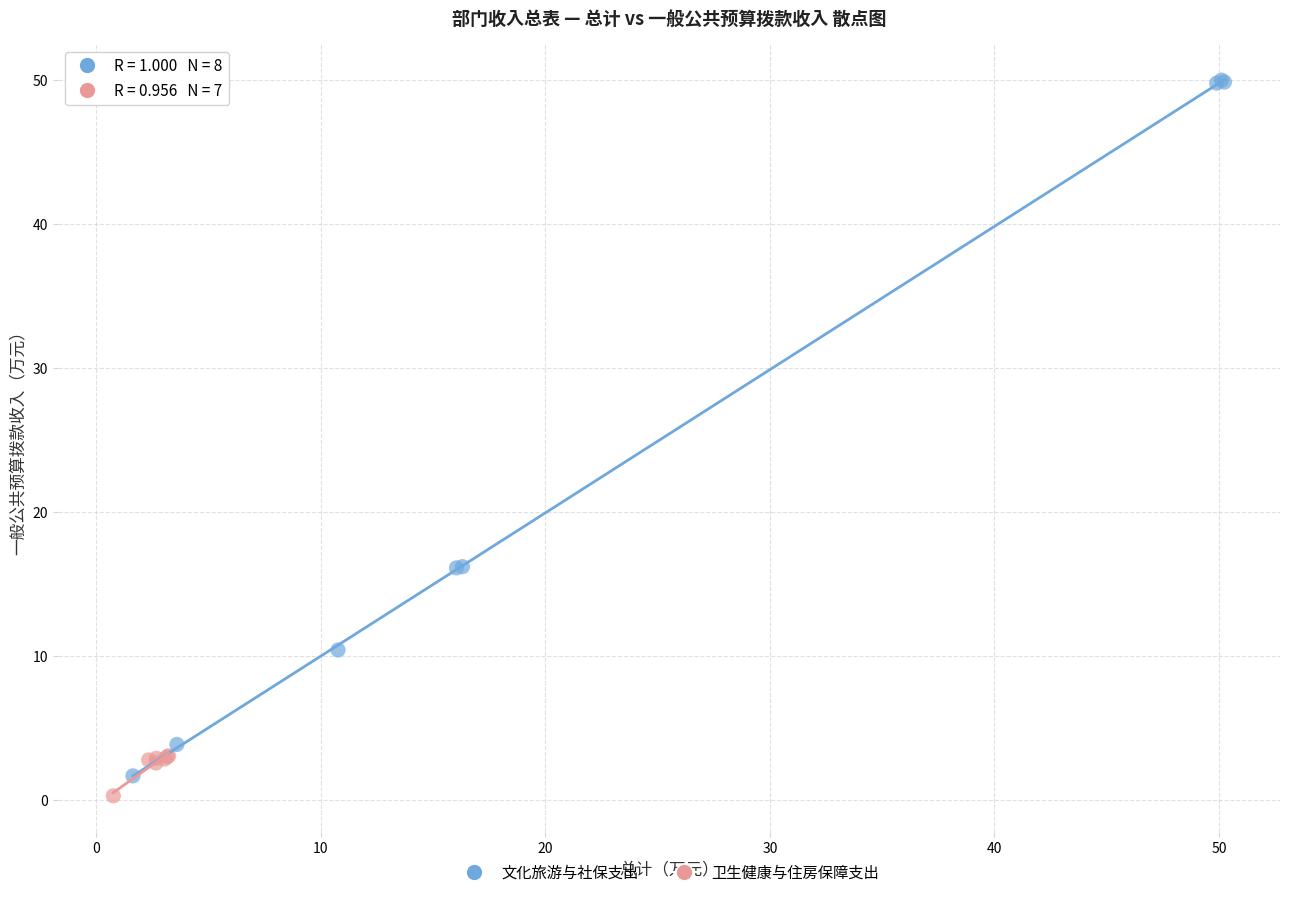

Which series contains the lowest Y value?

卫生健康与住房保障支出